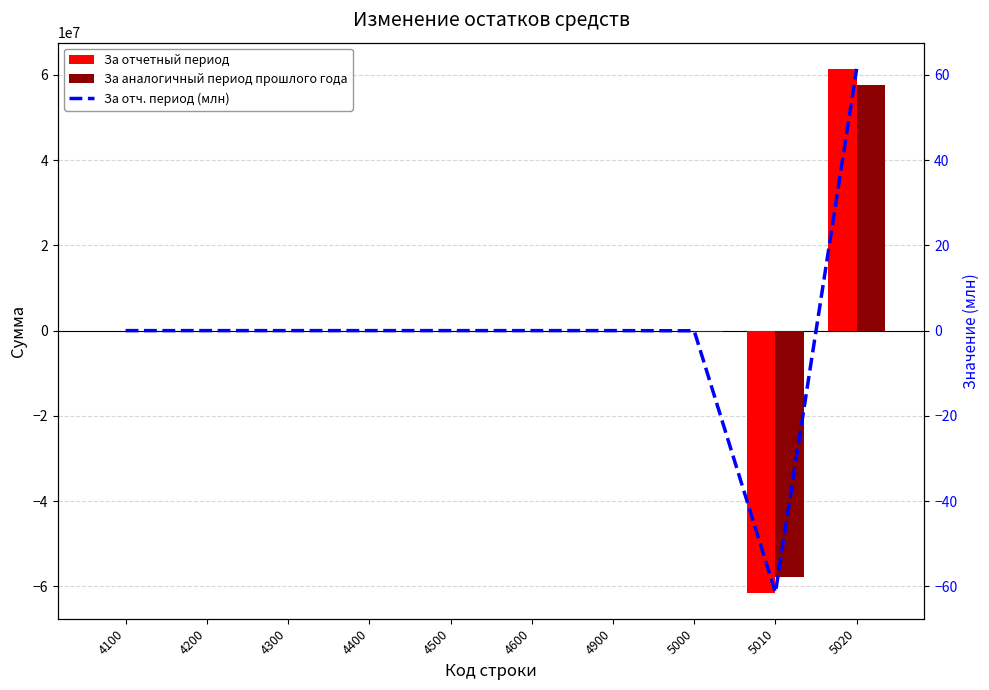

At 4200, list the series in order from largest to smallest.

За отчетный период, За аналогичный период прошлого года, За отч. период (млн)